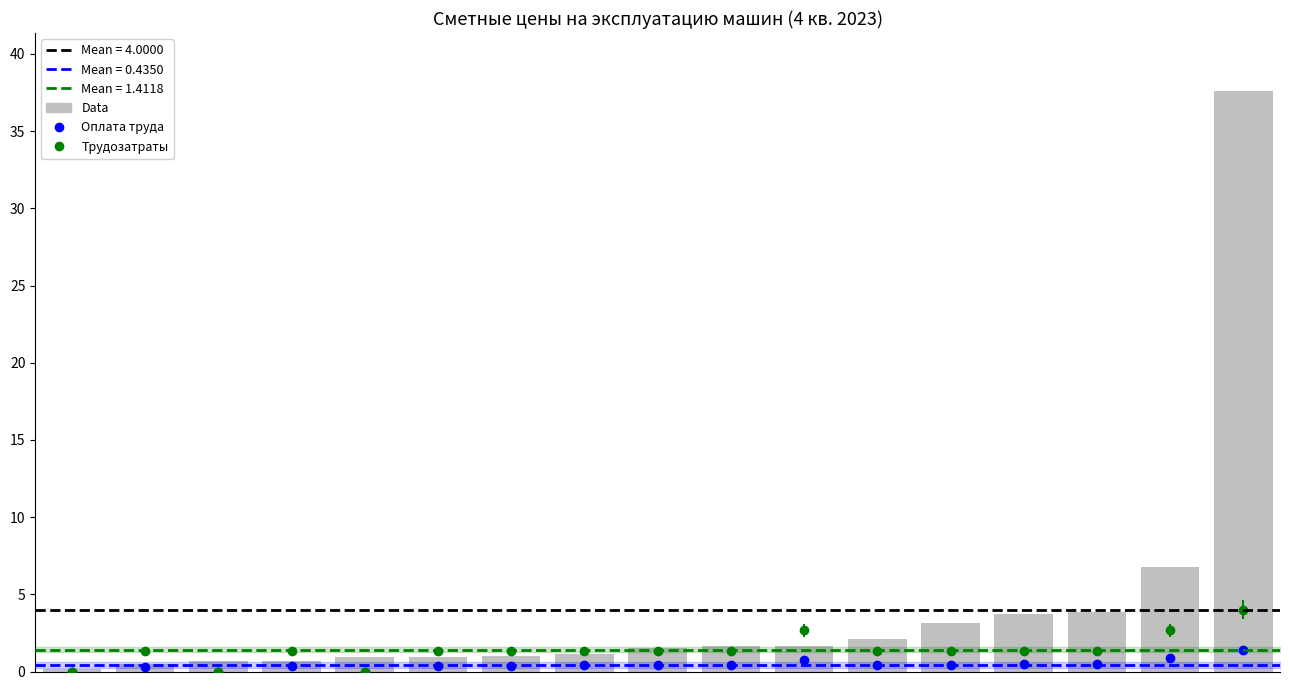

Which has a higher value, 5 or 12?

12